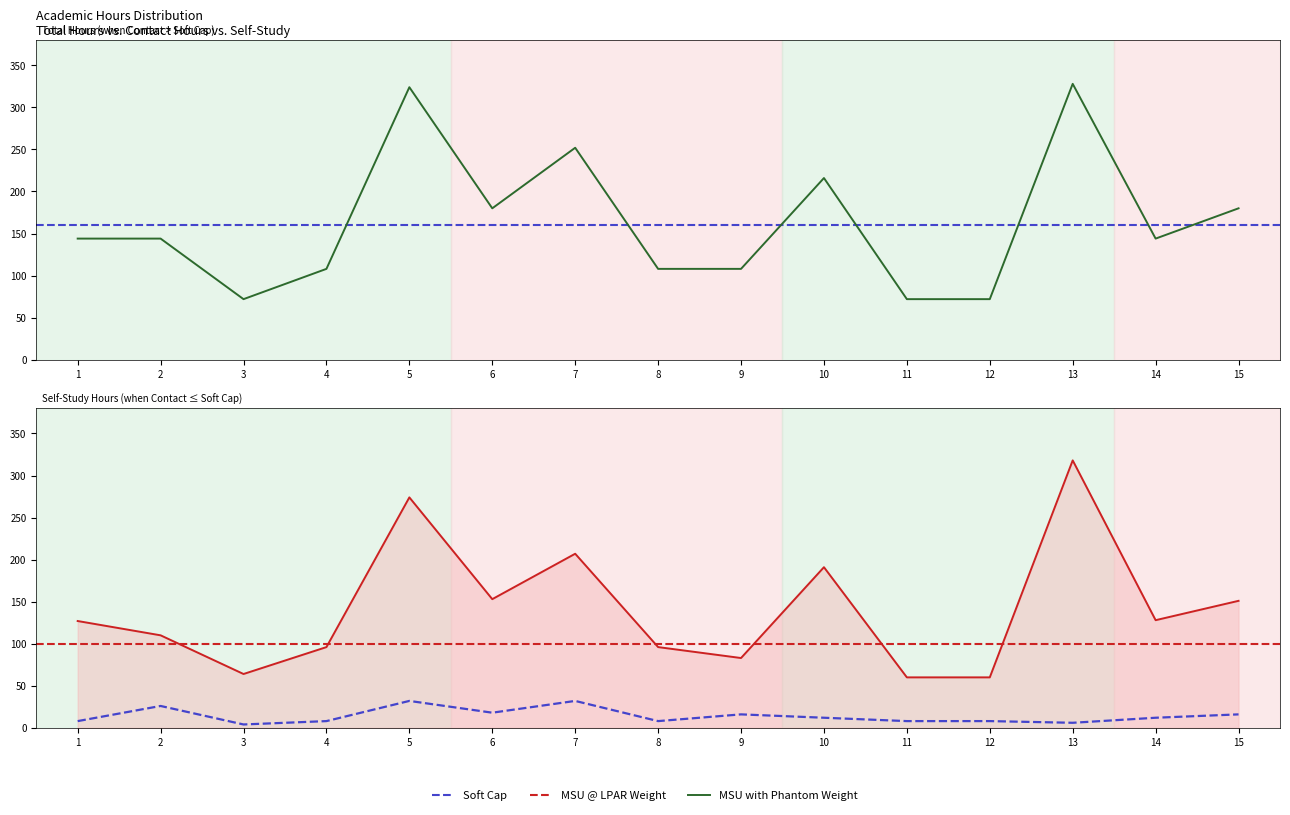

Reading left to right, transcribe all the data shown in this chart.

Всего (часов): 144	144	72	108	324	180	252	108	108	216	72	72	328	144	180
Контактные часы: 8	26	4	8	32	18	32	8	16	12	8	8	6	12	16
Самостоятельная работа: 127	110	64	96	274	153	207	96	83	191	60	60	318	128	151